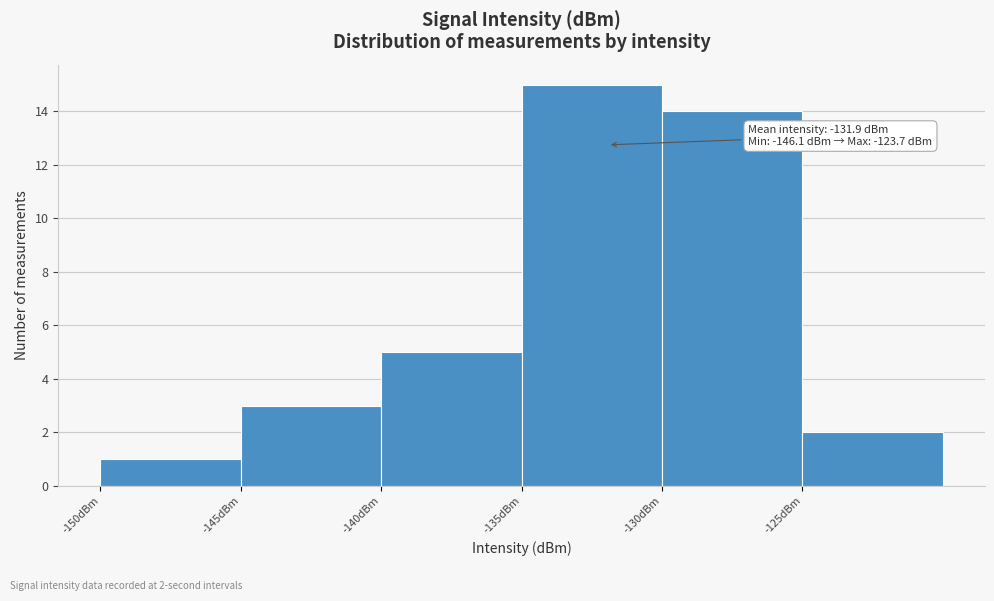

Over which range of the x-axis is the bar tallest?

-135 to -130